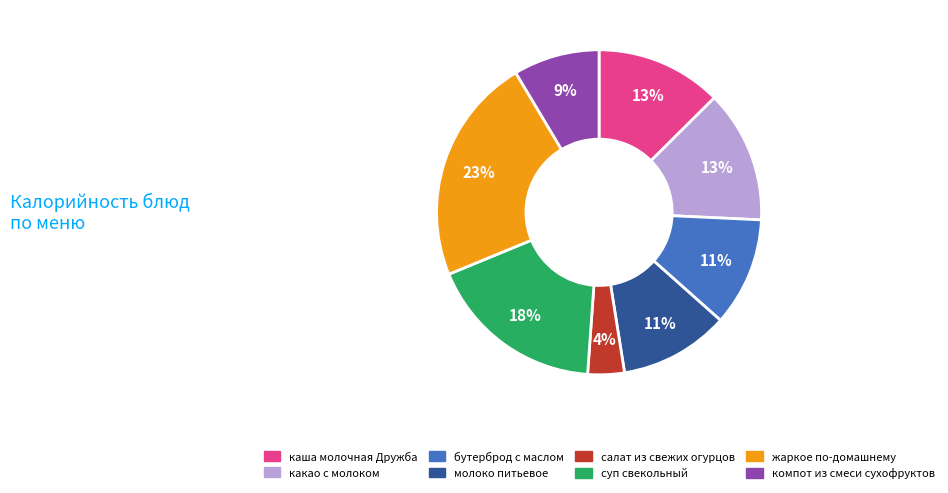

Is there a majority slice in this chart?

No